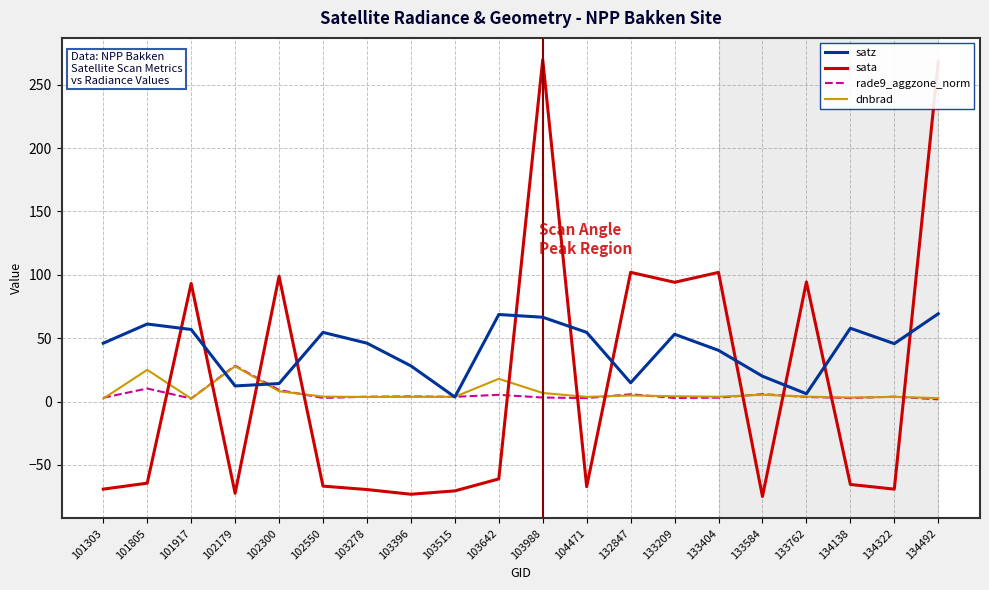

True or false: rade9_aggzone_norm and satz intersect in this chart.

True